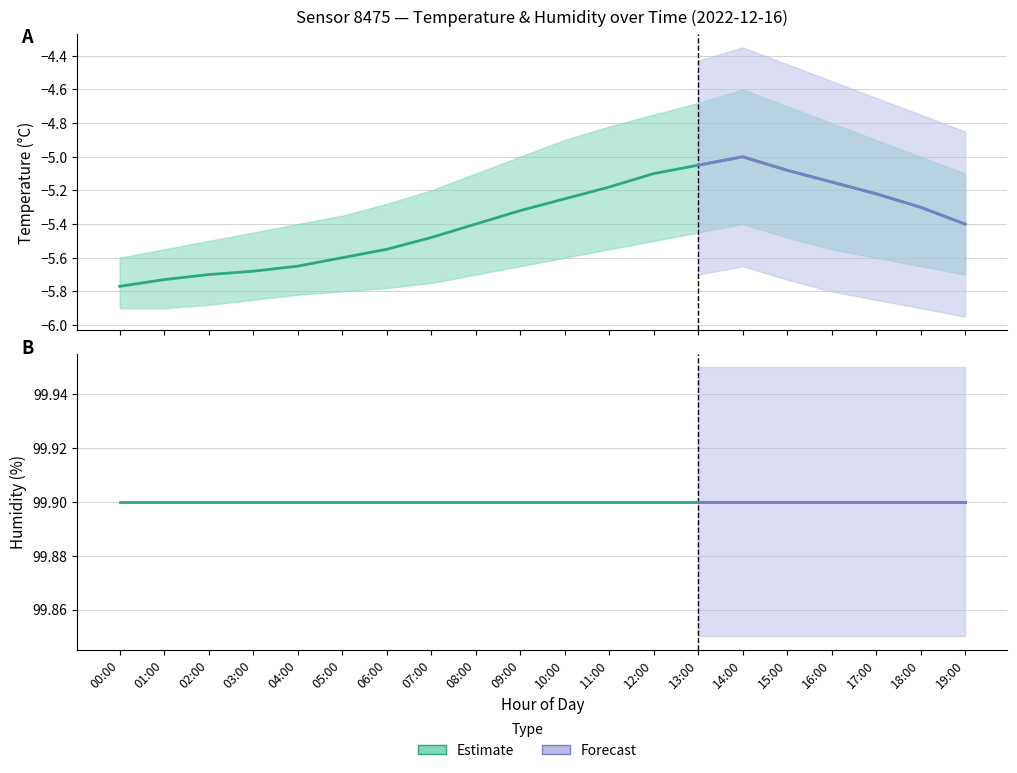

Which category has the highest value across all series?

00:00